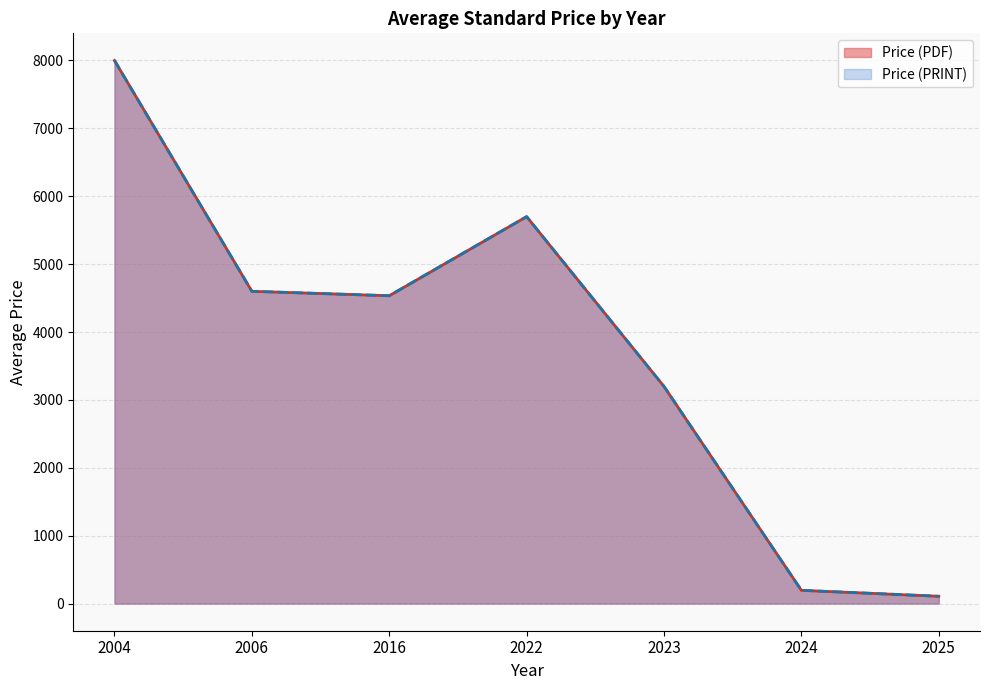

Does the chart have visible grid lines?

Yes